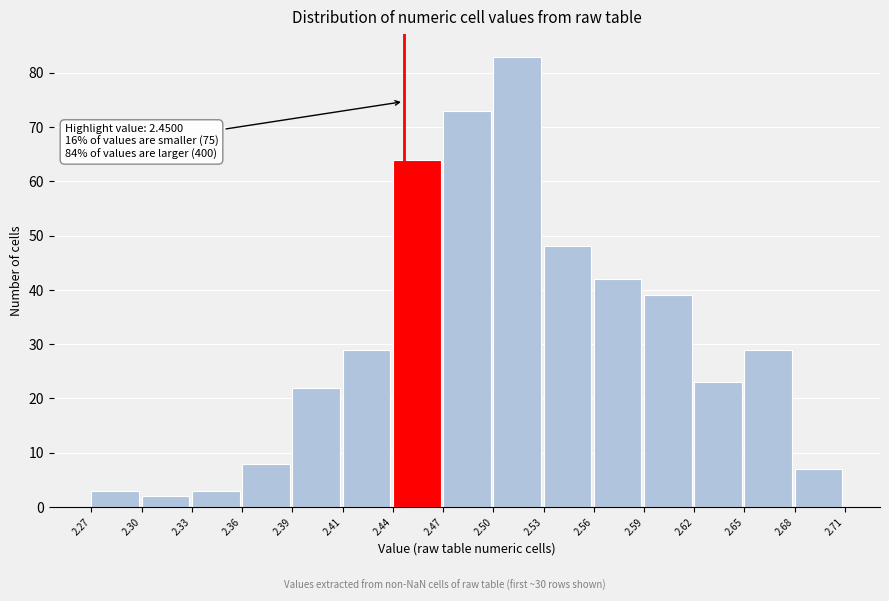

Over which range of the x-axis is the bar tallest?

2.50 to 2.53